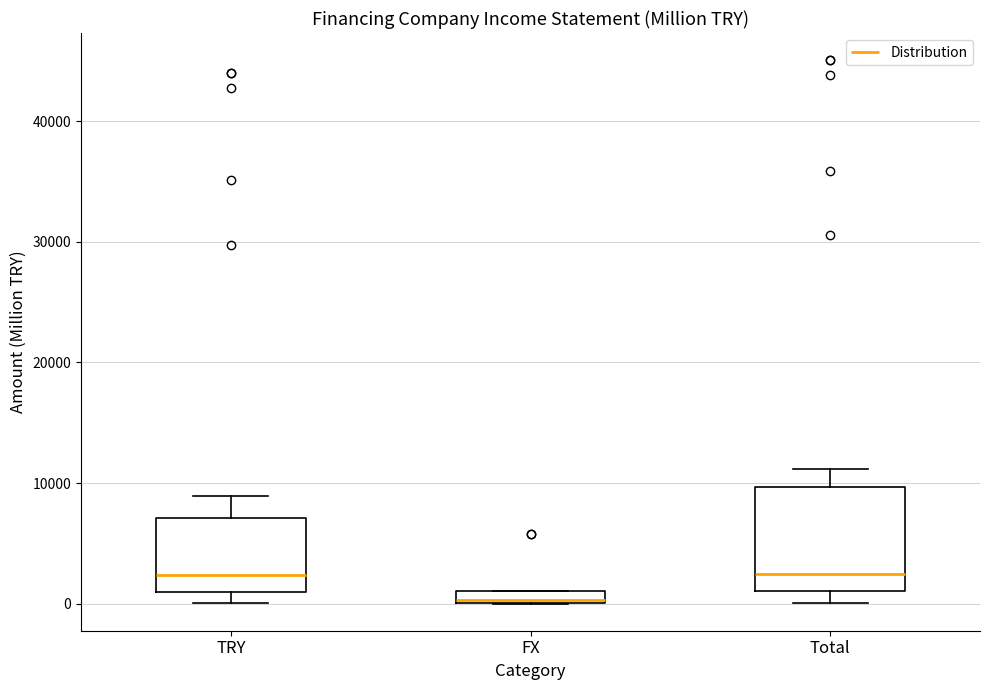

Comparing the boxes themselves (not the whiskers), which one is the tallest?

Total